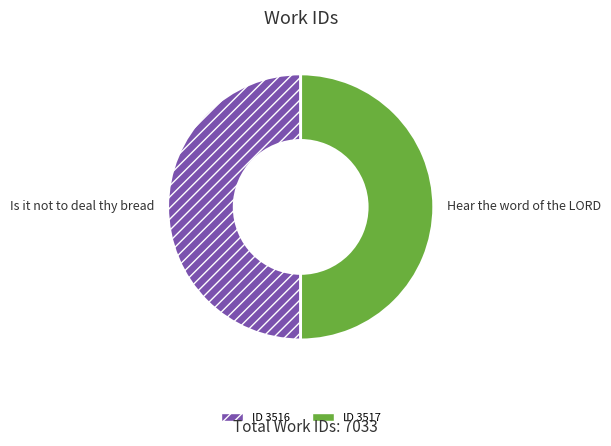

The Is it not to deal thy bread slice represents 50% of the pie. True or false?

True